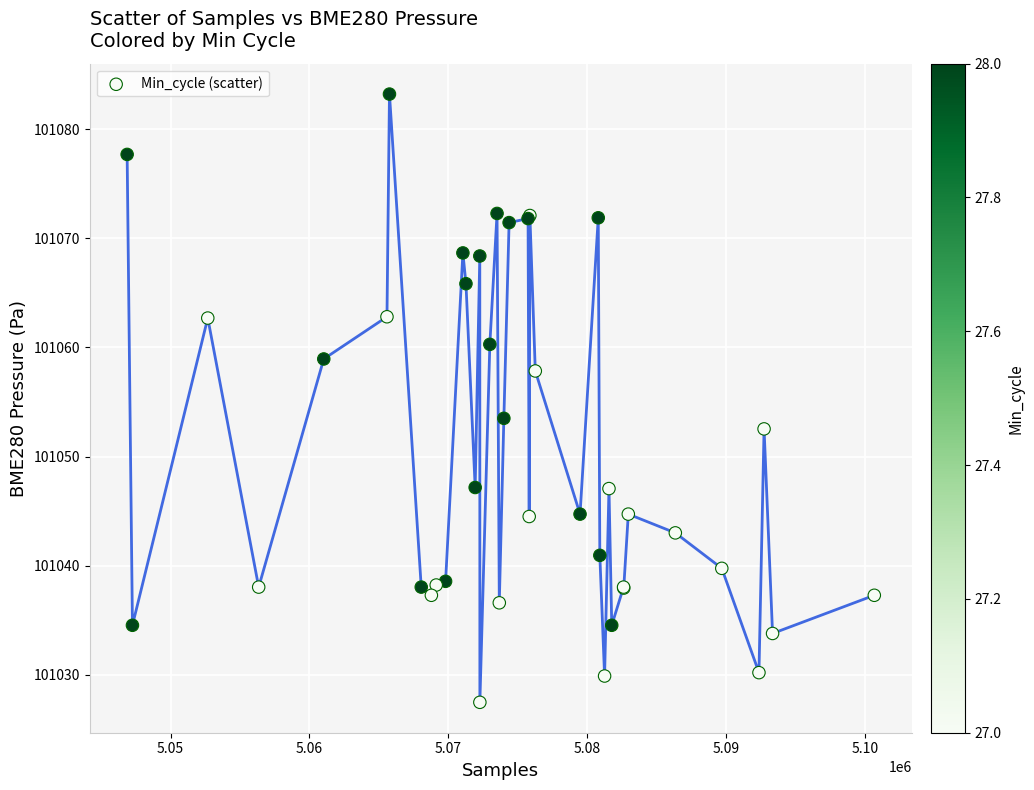

What Y value in the scatter plot is closest to 101055?

101053.5